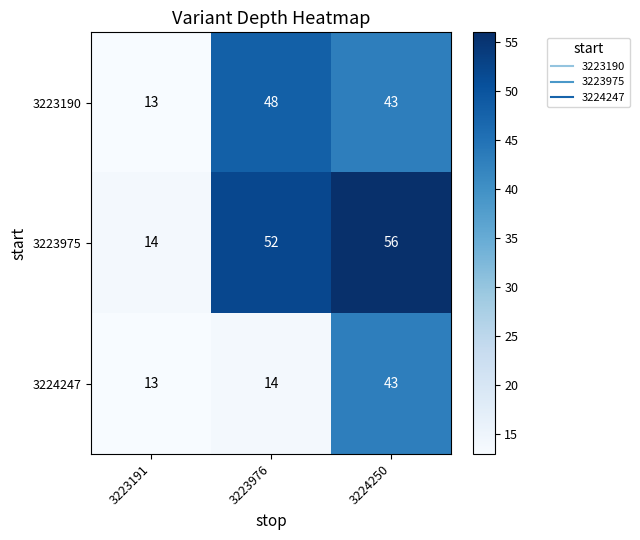

What is the total value across all series at 3223191?

40